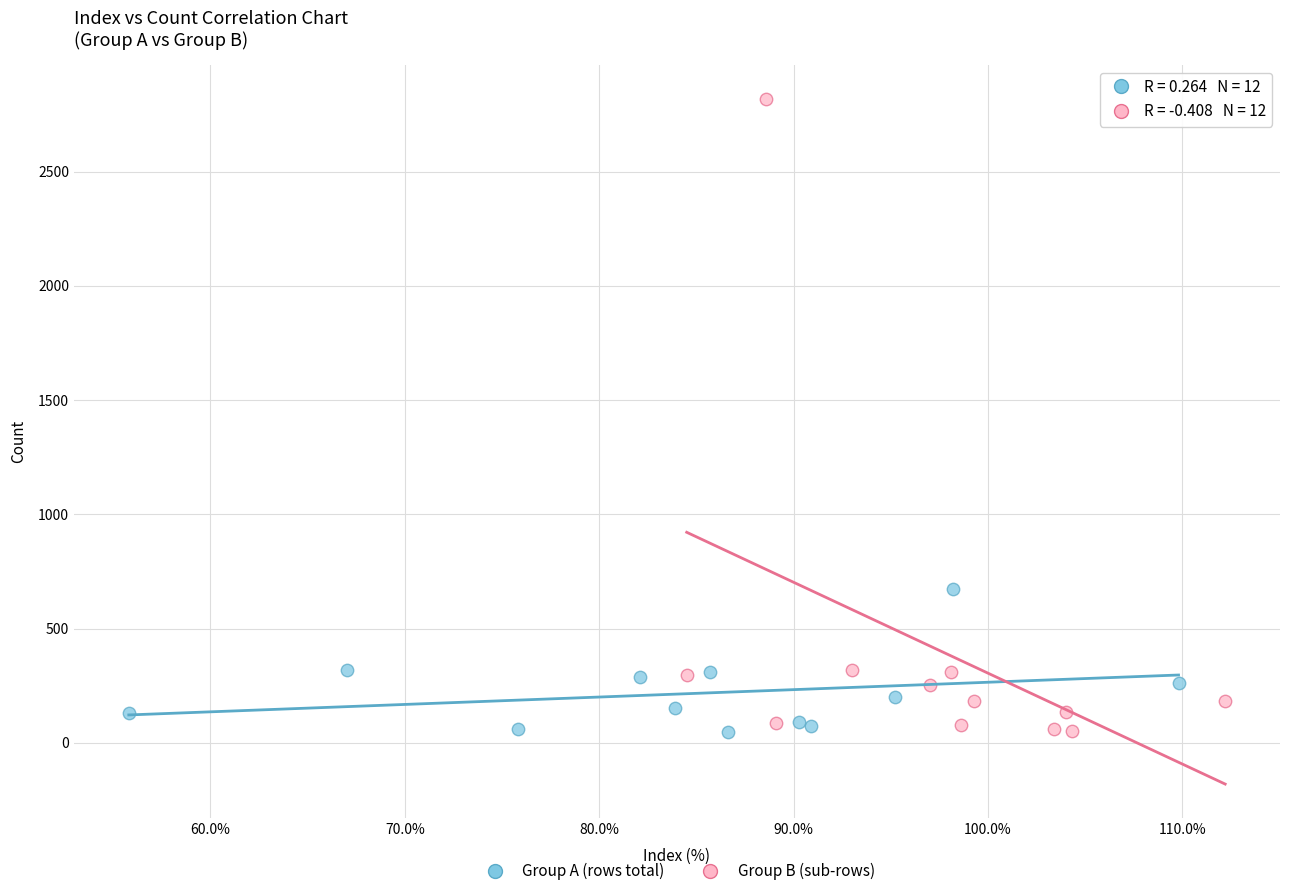

Which series contains the highest Y value?

Group B (sub-rows)